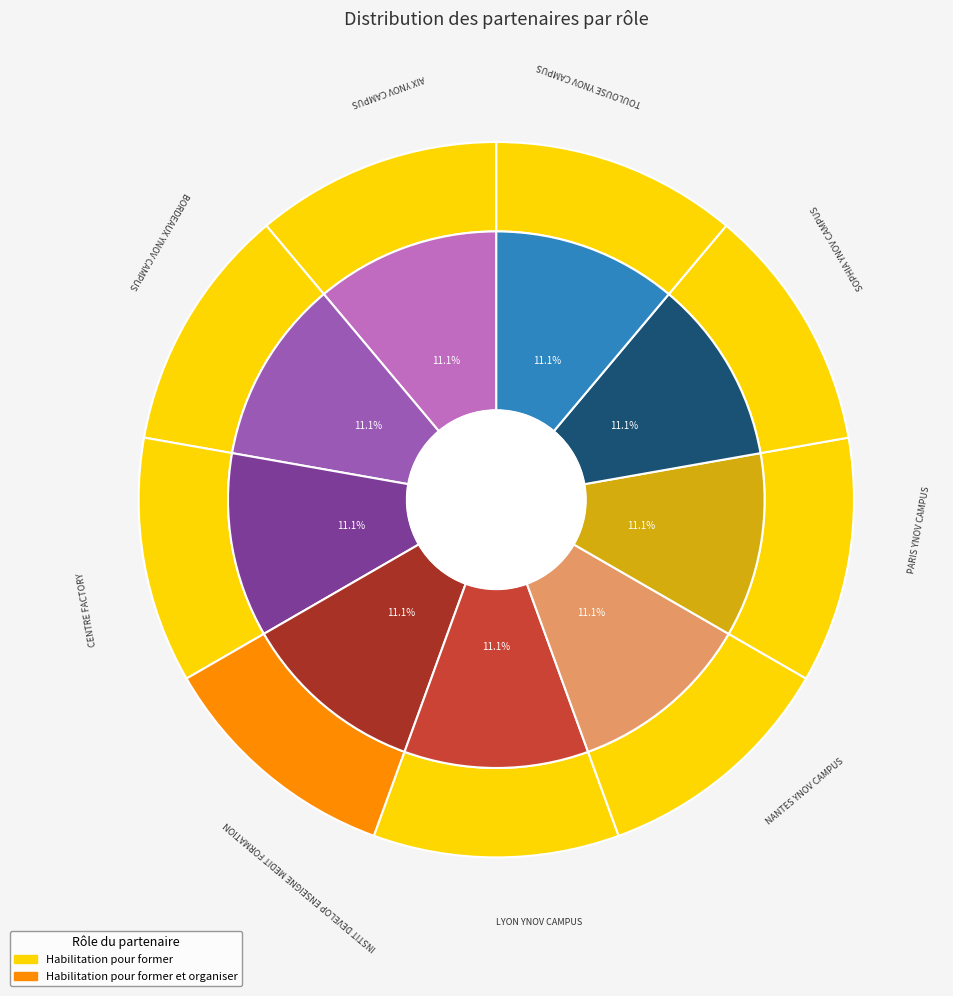

Which slice is the smallest?

INSTIT DEVELOP ENSEIGNE MEDIT FORMATION